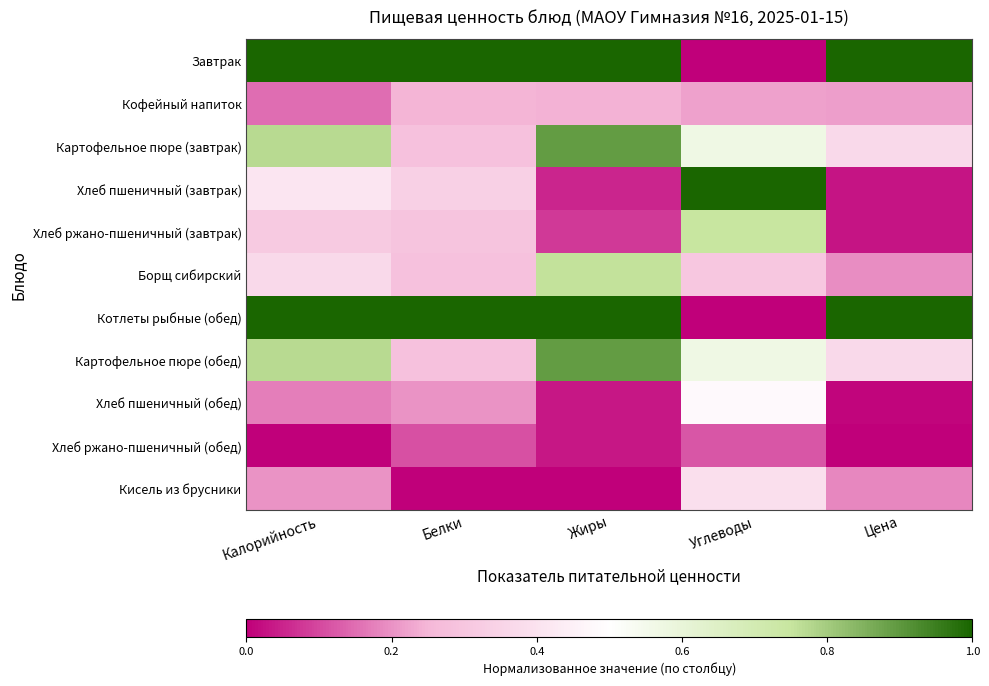

List the series in order of their peak value, highest first.

Завтрак, Хлеб пшеничный (завтрак), Котлеты рыбные (обед), Картофельное пюре (завтрак), Картофельное пюре (обед), Борщ сибирский, Хлеб ржано-пшеничный (завтрак), Хлеб пшеничный (обед), Кисель из брусники, Кофейный напиток, Хлеб ржано-пшеничный (обед)